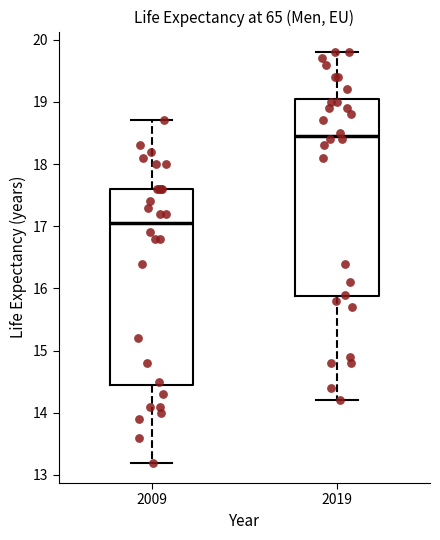

Reading left to right, read every box against the y-axis: the position of its median line, the range the box covers, and the ends of its whiskers. The values are not printed on the chart, so give them approximately, as read against the axis.

2009: median 17.1, box 14.5 to 17.6, whiskers 13.2 to 18.7
2019: median 18.5, box 15.9 to 19.1, whiskers 14.2 to 19.8